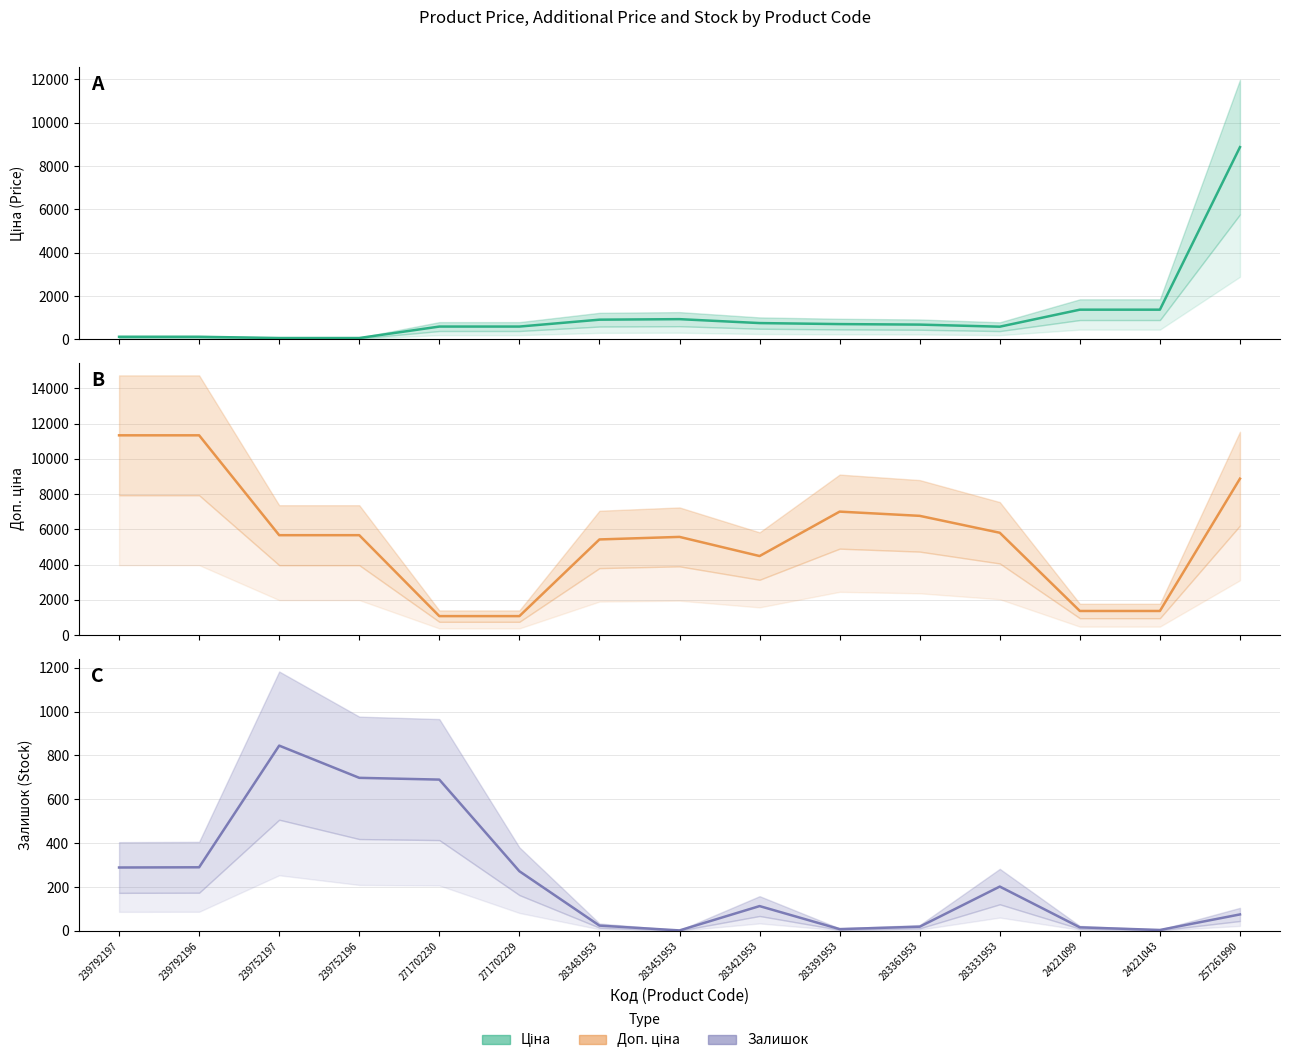

Where is Залишок (mean) nearest to the value 423?

239792196